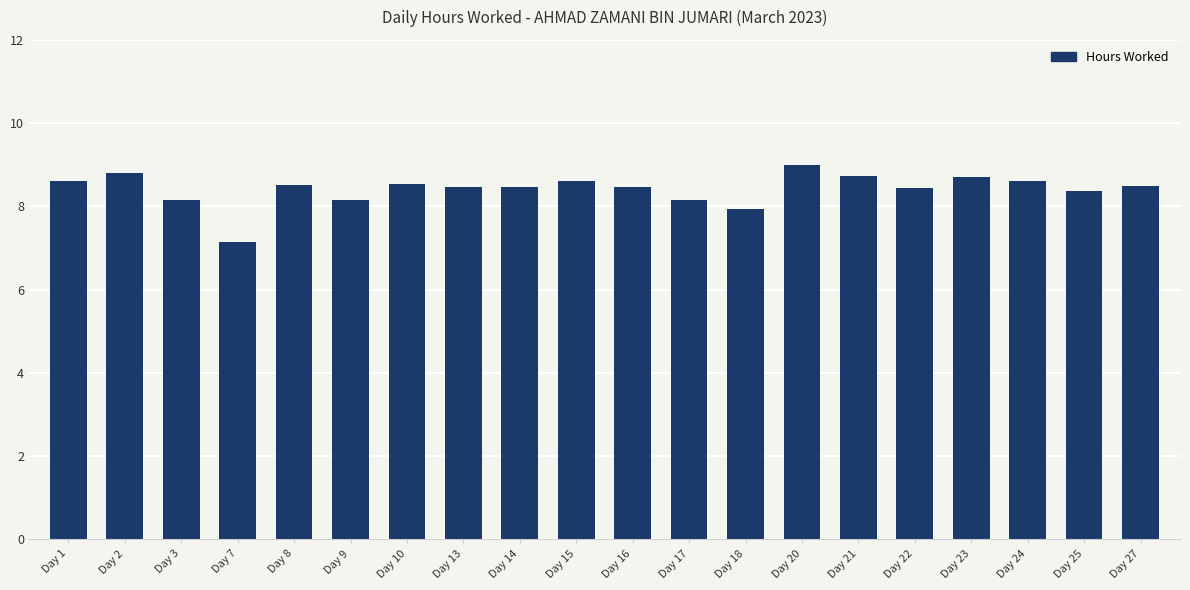

What value does the data have at Day 20?

9.0